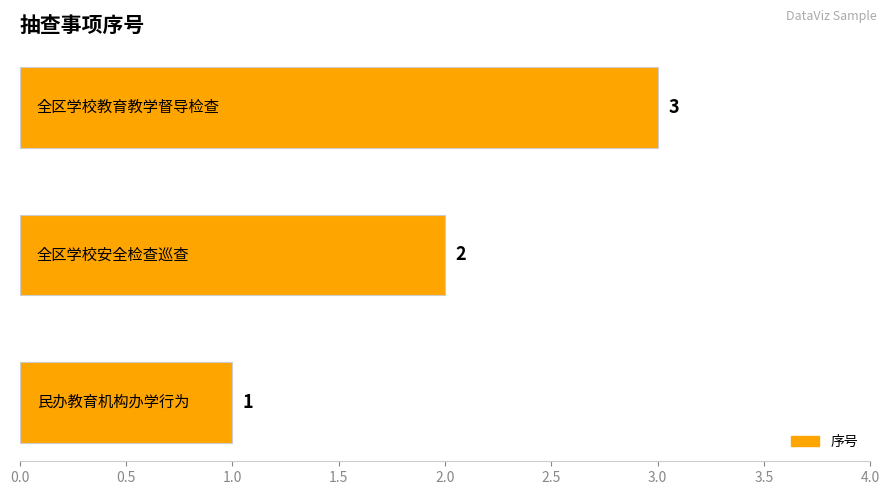

Count the number of data series in this chart.

1